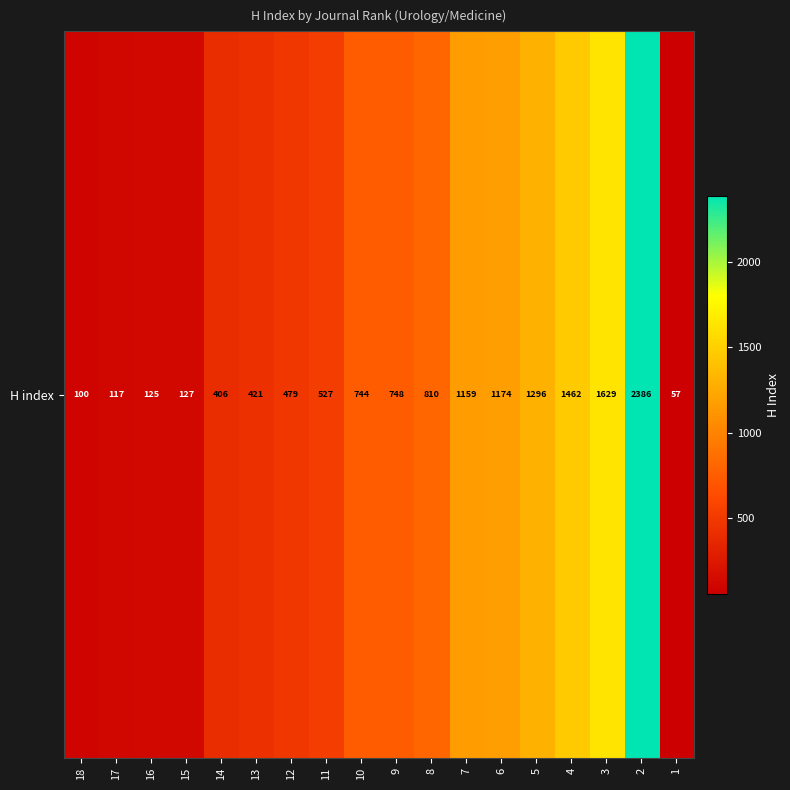

Reading left to right, list all the values displayed in this chart.

100	117	125	127	406	421	479	527	744	748	810	1159	1174	1296	1462	1629	2386	57